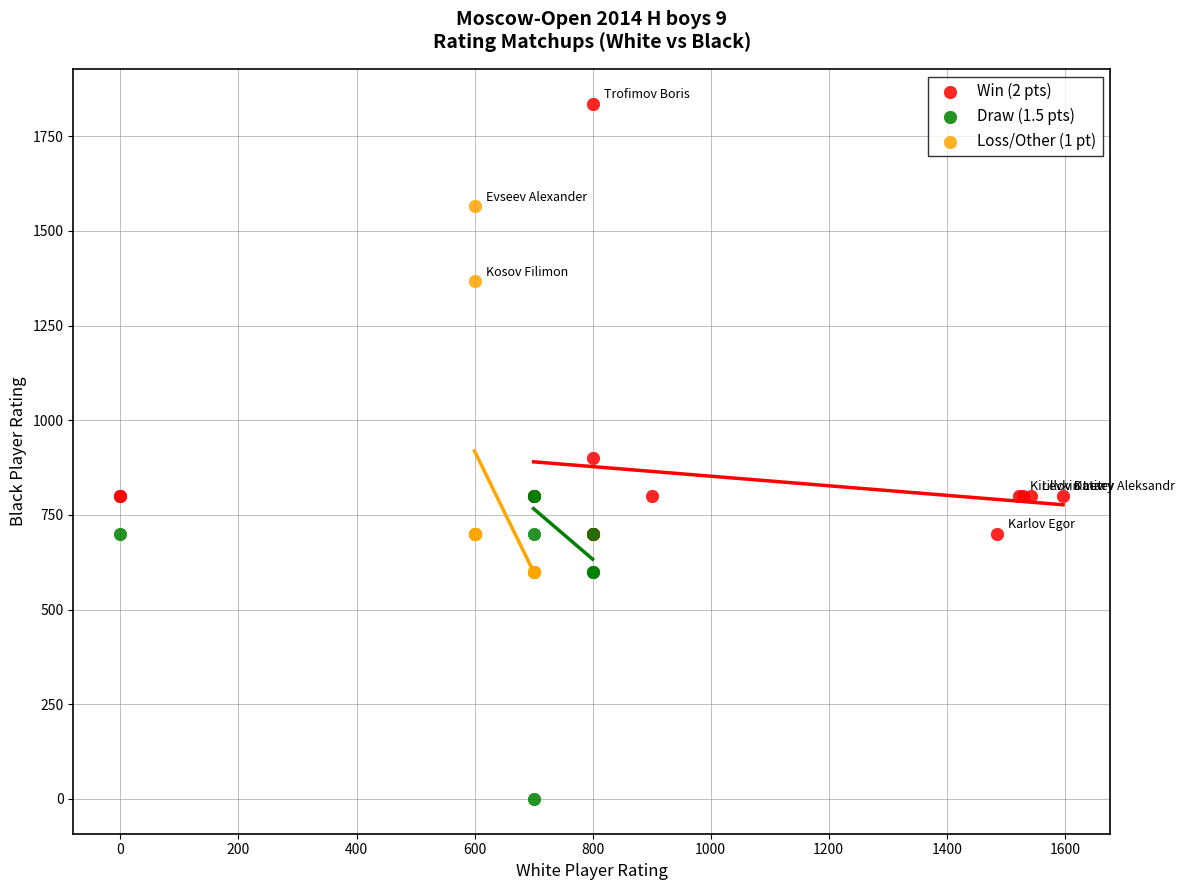

Which series contains the highest Y value?

Win (2 pts)